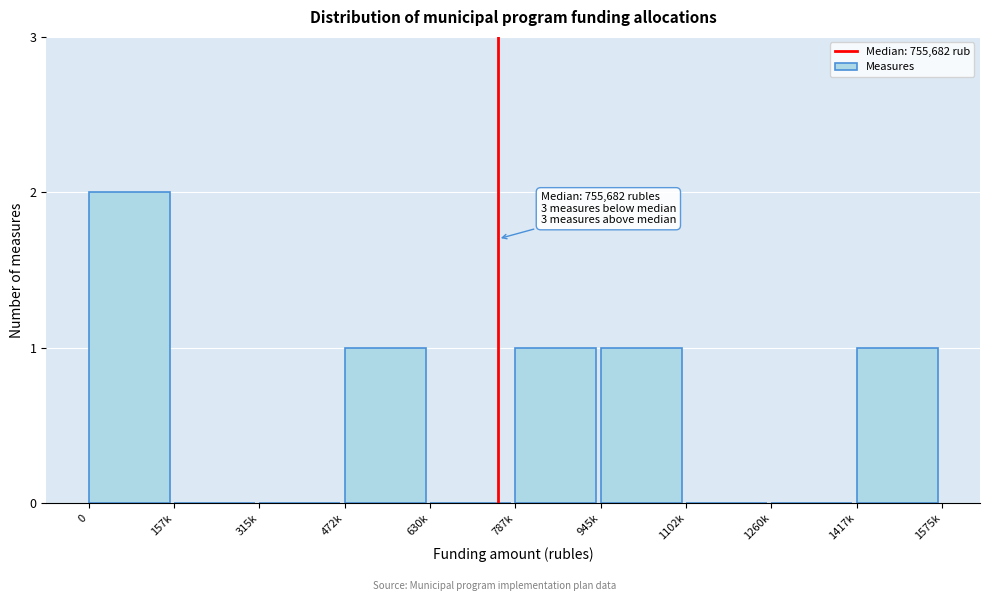

Reading right to left, list all the values displayed in this chart.

1417k=1	1260k=0	1102k=0	945k=1	787k=1	630k=0	472k=1	315k=0	157k=0	0=2